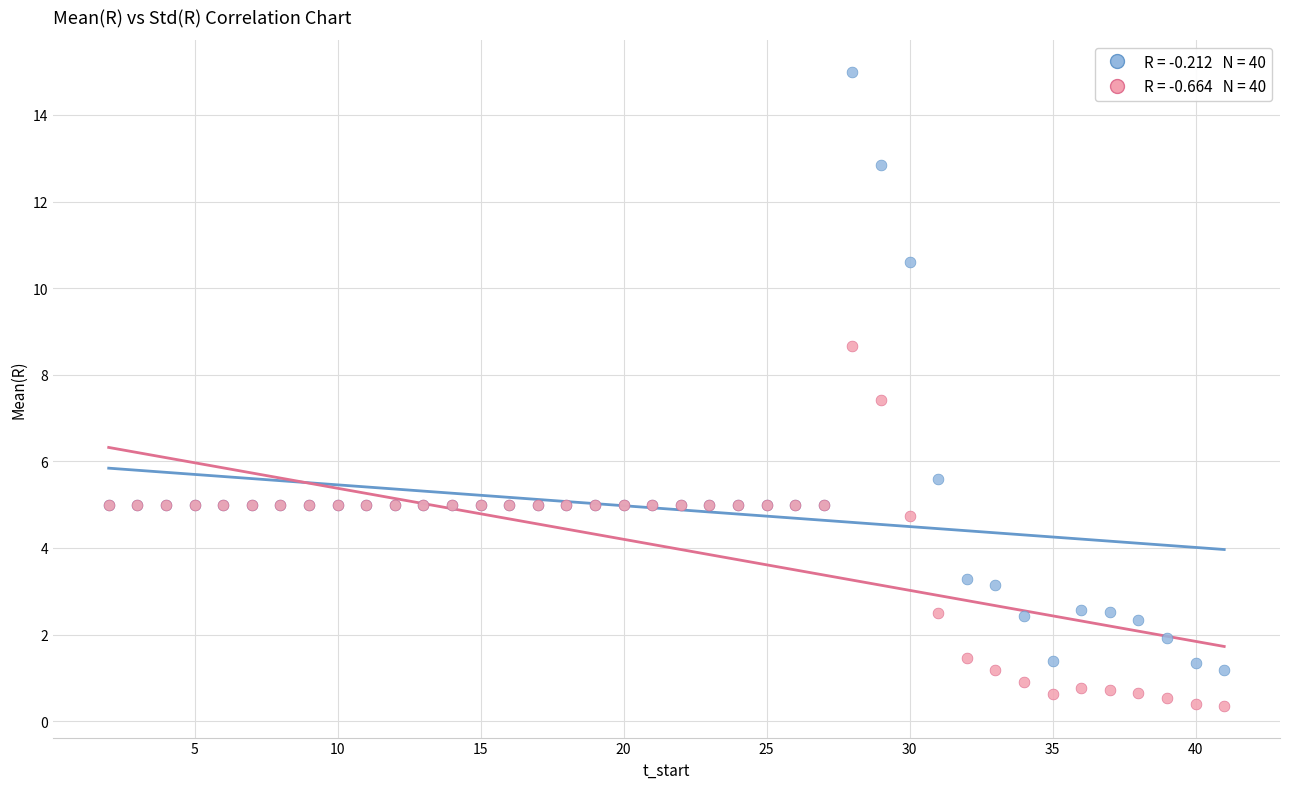

Across all series, what Y value is closest to 7?

7.4